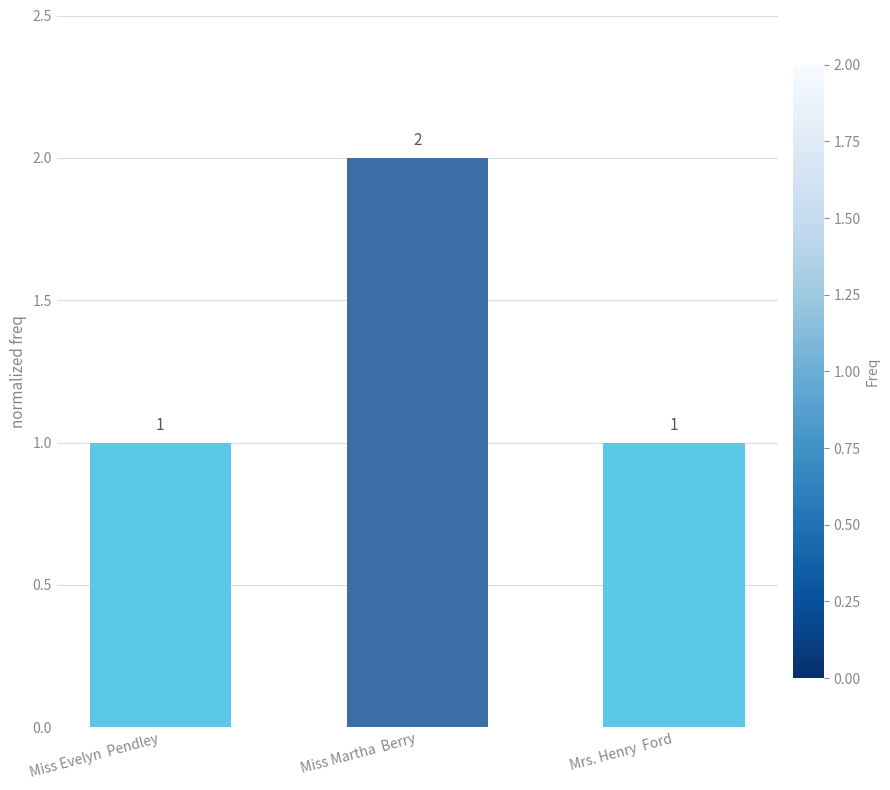

What is the greatest value displayed?

2